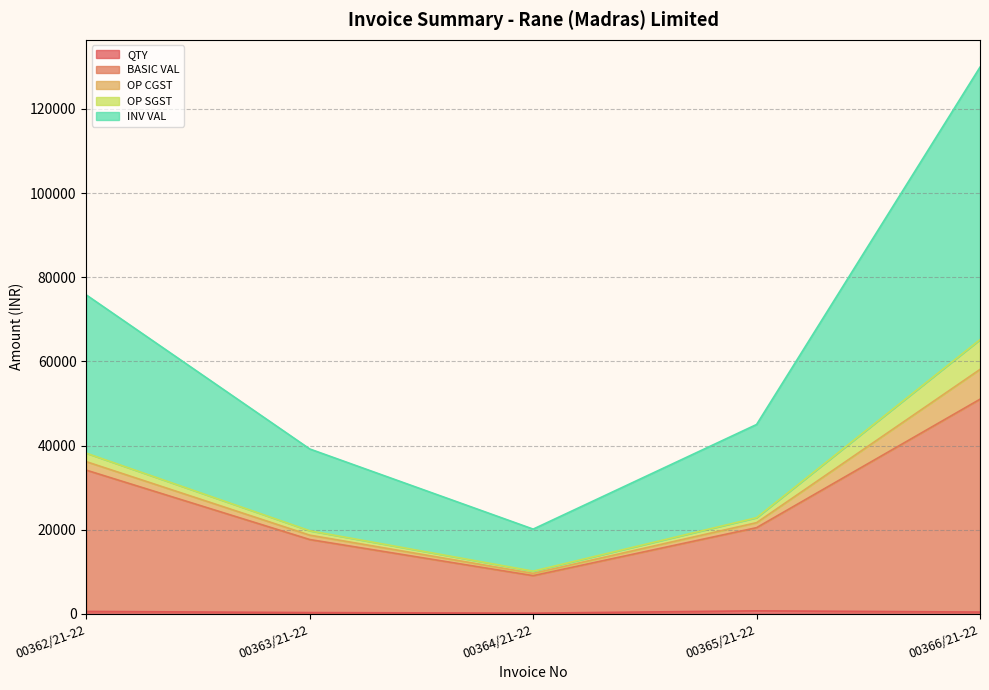

What is the value of the QTY point at the 5th from the left?

410.0